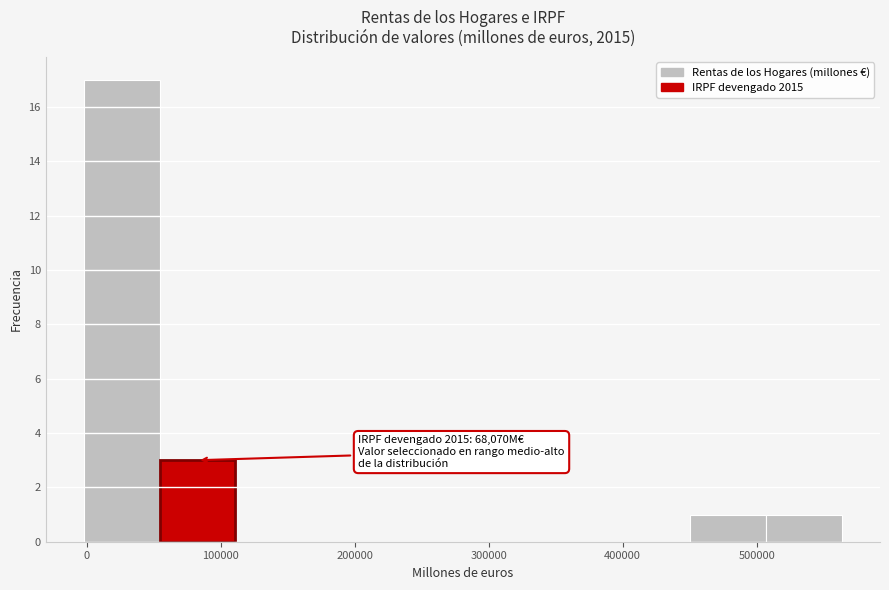

Over which range of the x-axis is the bar tallest?

0 to 50000